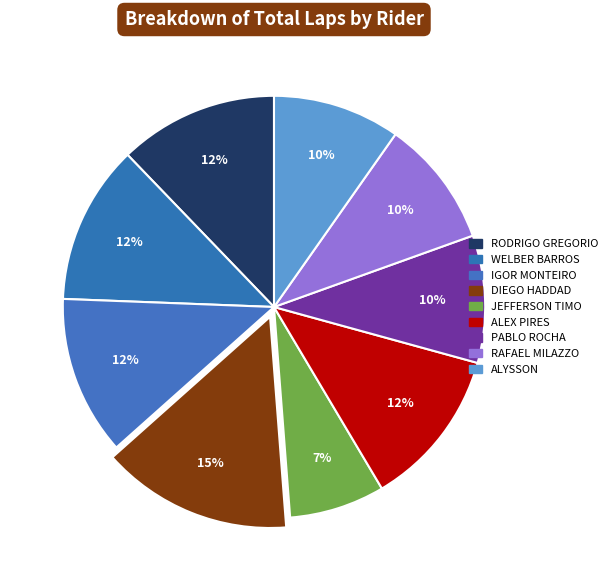

True or false: ALEX PIRES accounts for 4% of the total.

False